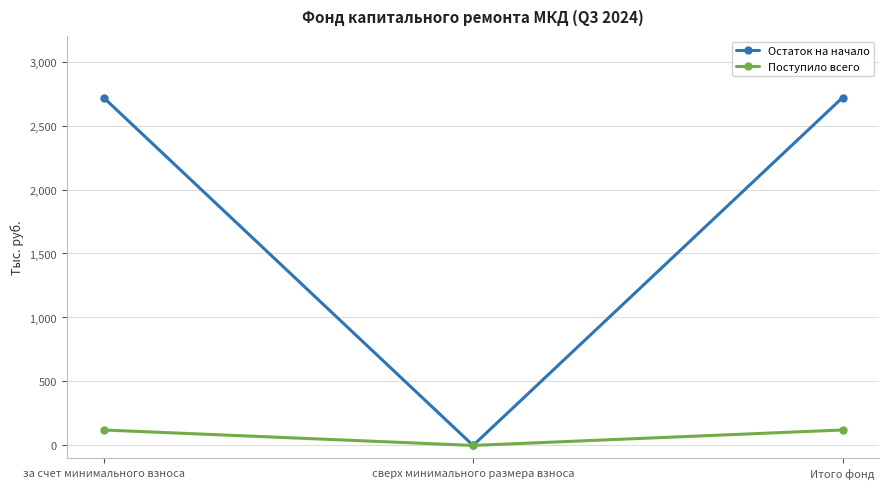

The value of Остаток на начало at Итого фонд is 2718.0. True or false?

True